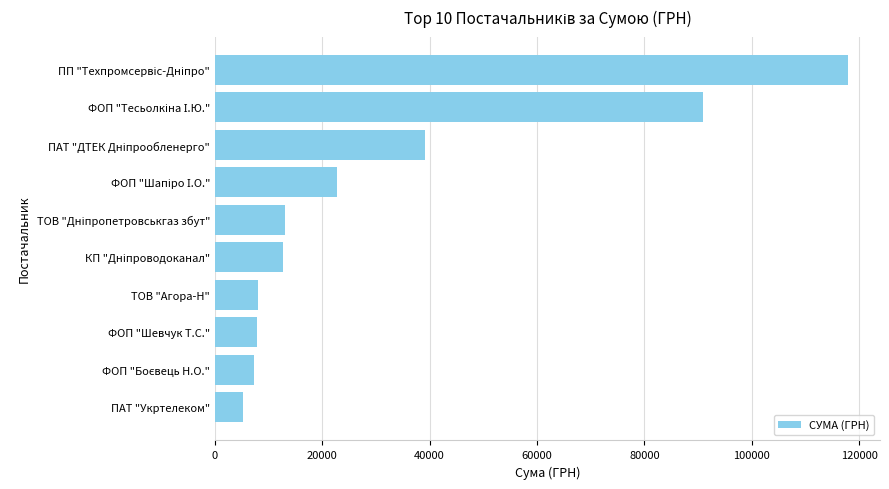

What is the change in value from ПАТ "Укртелеком" to ТОВ "Агора-Н"?

+2915.0